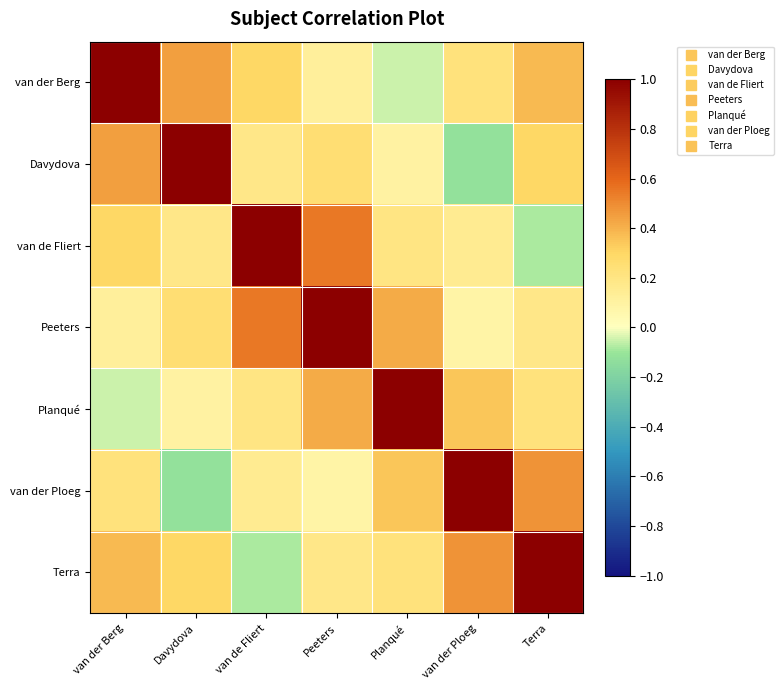

List the series in order of their peak value, highest first.

van der Berg, Davydova, van de Fliert, Peeters, Planqué, van der Ploeg, Terra